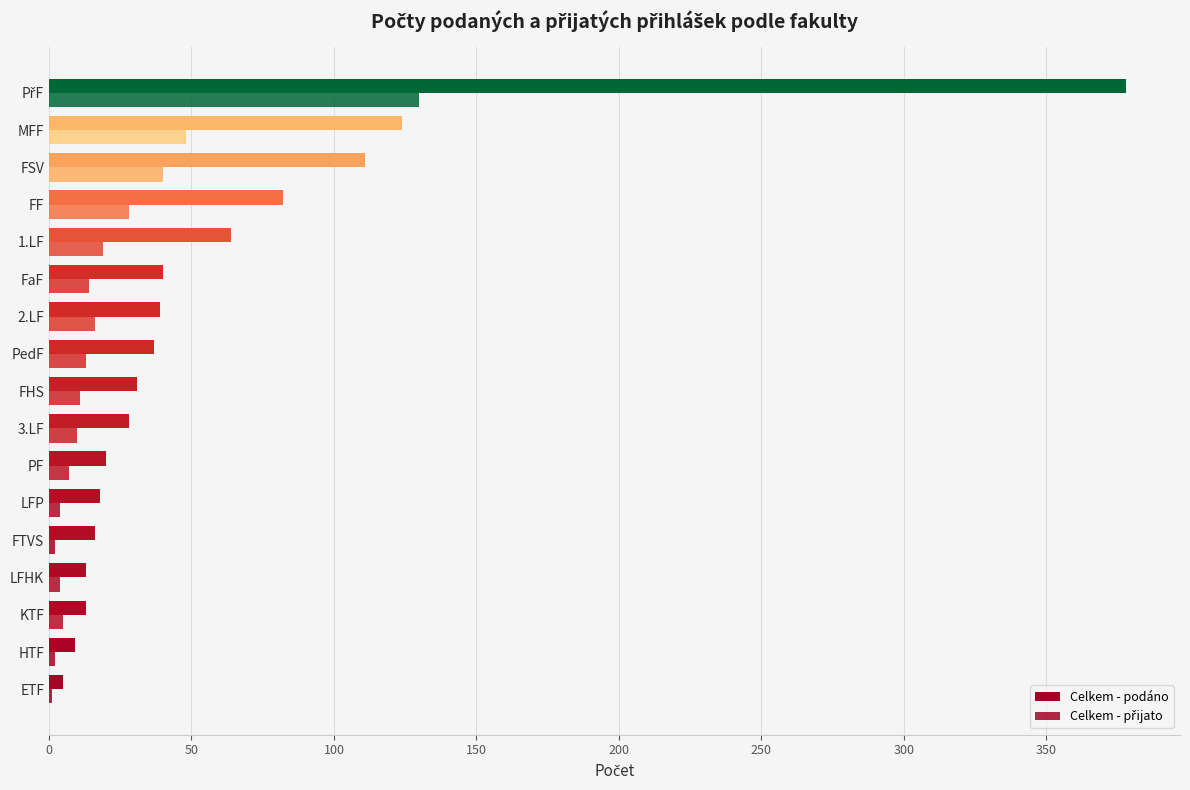

What position from the left is PřF?

17